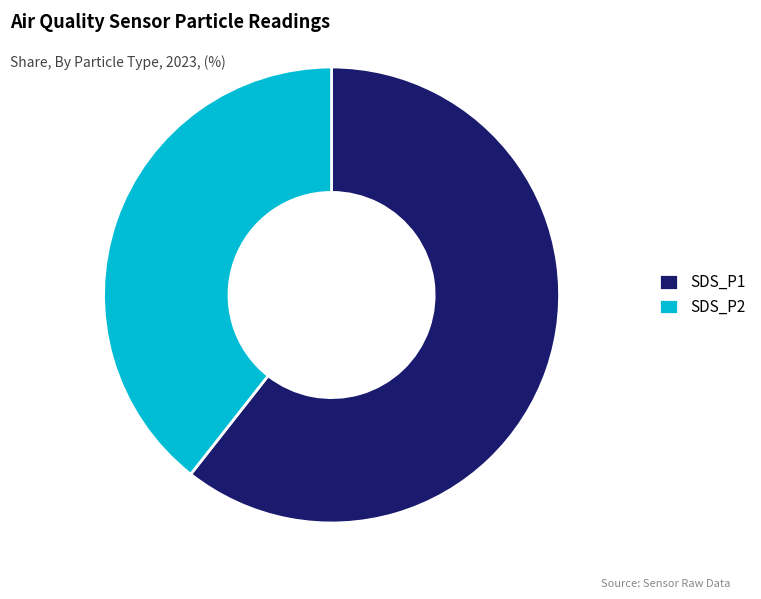

Do SDS_P2 and SDS_P1 together represent more than half of the pie?

Yes